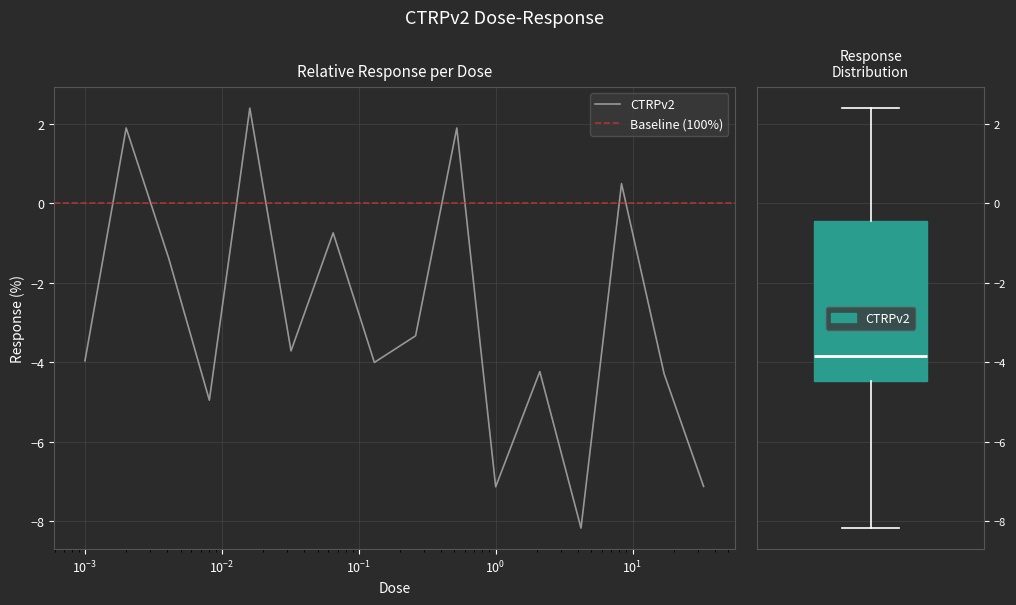

True or false: there are more than 1 points higher than both neighbors.

True